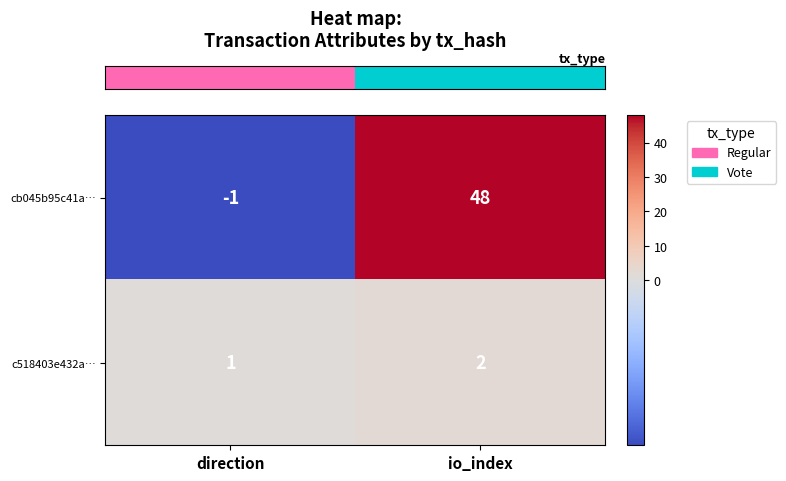

What is the approximate value of row_1 at io_index?

2